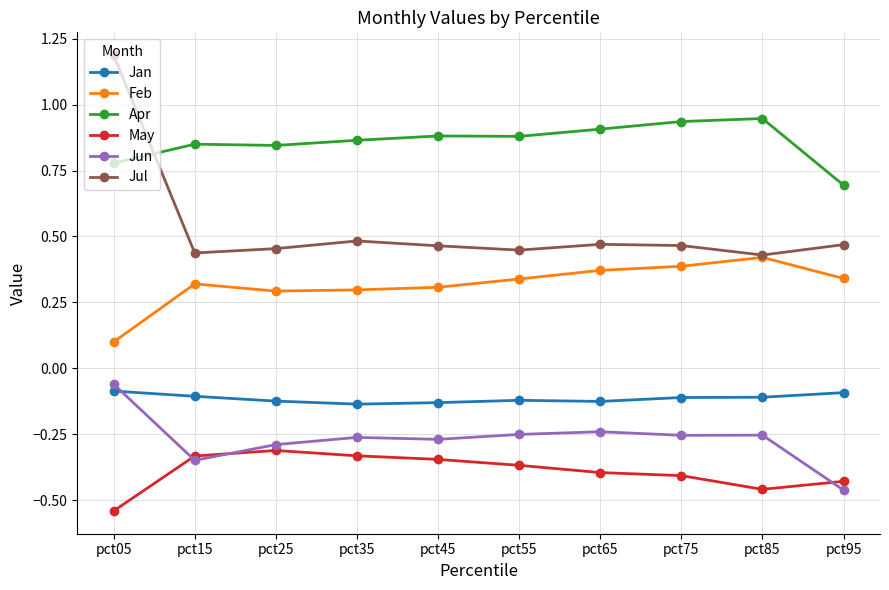

True or false: Jul has a value of 0.5 at pct65.

True